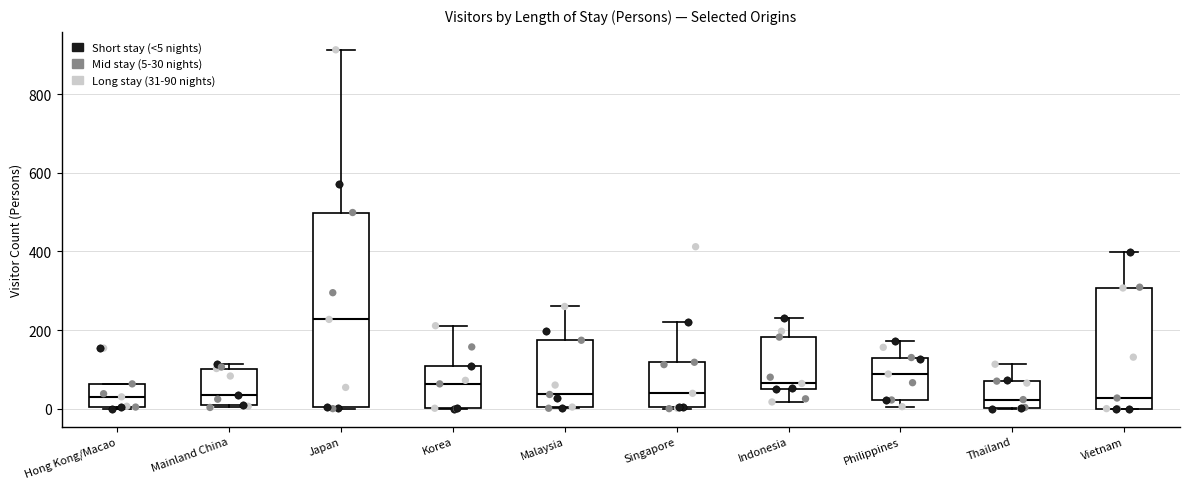

Reading left to right, transcribe this box plot: for each box, give where its median line is, the range the box spans, and where its two whiskers end, as read against the y-axis. The values are not printed on the chart, so give them approximately, as read against the axis.

Hong Kong/Macao: median 40, box 0 to 60, whiskers 0 to 60
Mainland China: median 40, box 0 to 100, whiskers 0 to 120
Japan: median 220, box 0 to 500, whiskers 0 to 920
Korea: median 60, box 0 to 100, whiskers 0 to 220
Malaysia: median 40, box 0 to 180, whiskers 0 to 260
Singapore: median 40, box 0 to 120, whiskers 0 to 220
Indonesia: median 60, box 40 to 180, whiskers 20 to 240
Philippines: median 80, box 20 to 140, whiskers 0 to 180
Thailand: median 20, box 0 to 80, whiskers 0 to 120
Vietnam: median 20, box 0 to 300, whiskers 0 to 400